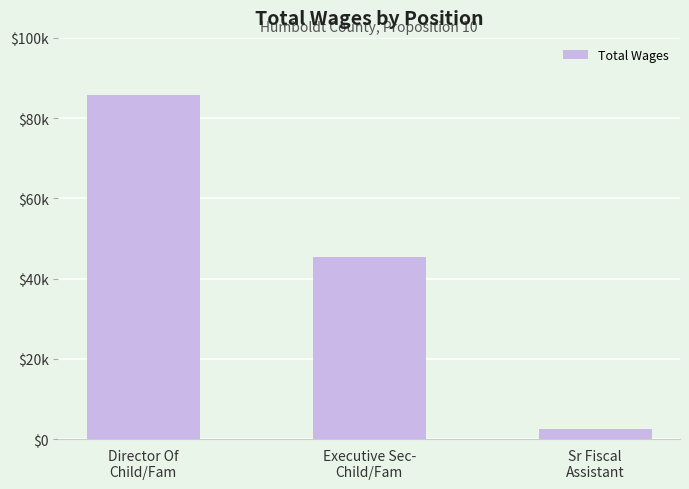

Does the chart contain any negative values?

No